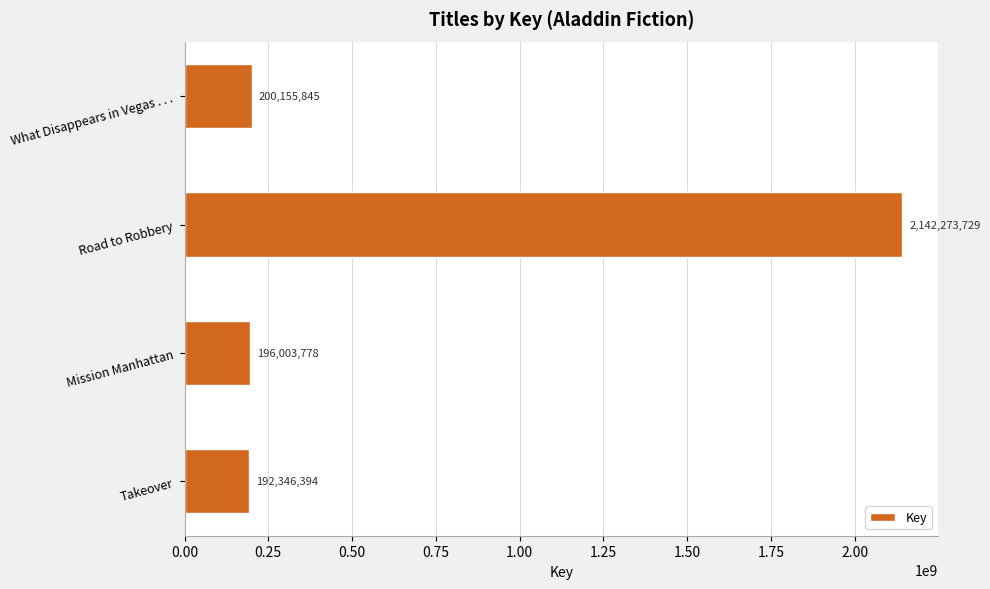

What is the maximum value shown in the chart?

2142273729